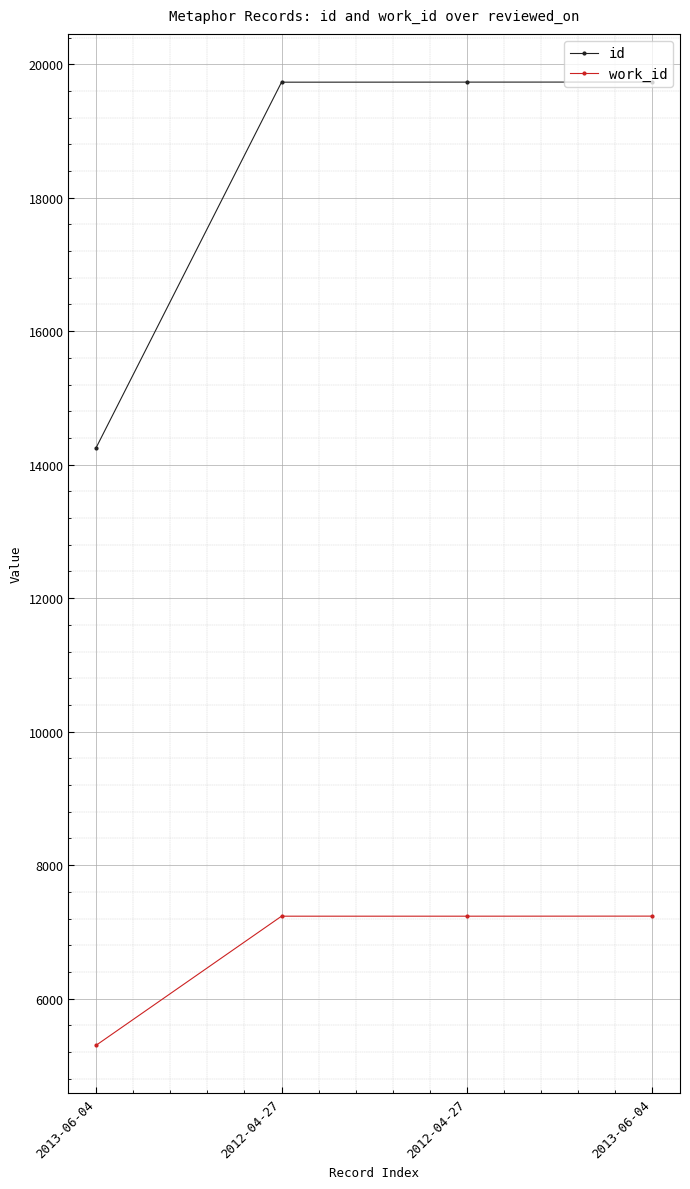

Where is work_id nearest to the value 6269?

2012-04-27